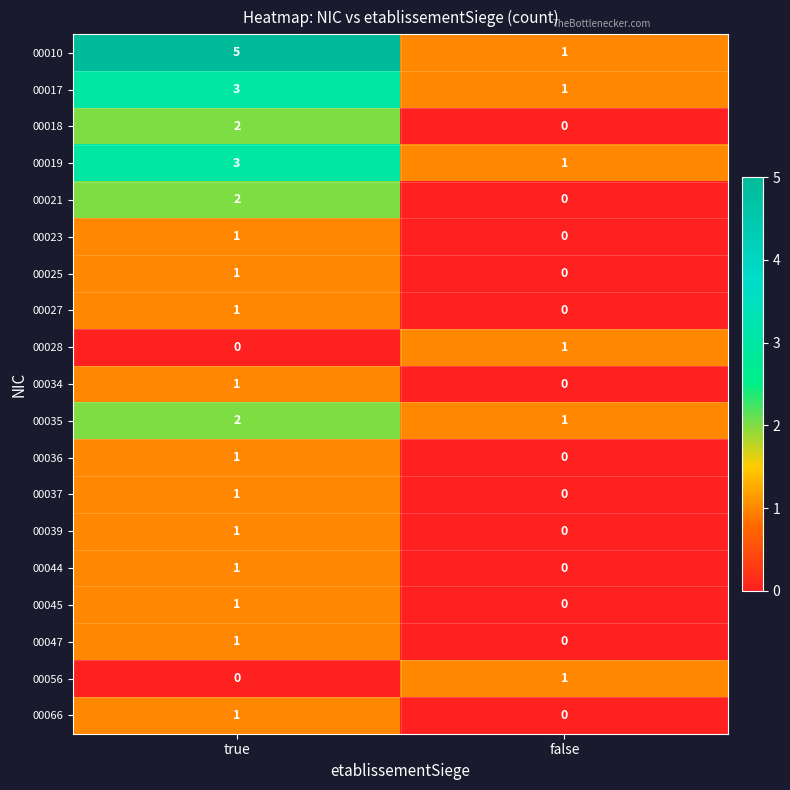

At how many categories does at least one series exceed 2?

1